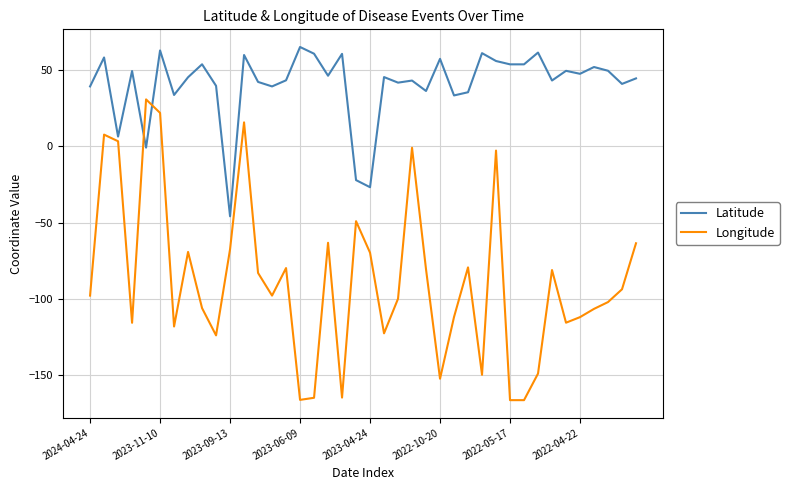

What is the lowest value of the Longitude series?

-166.5